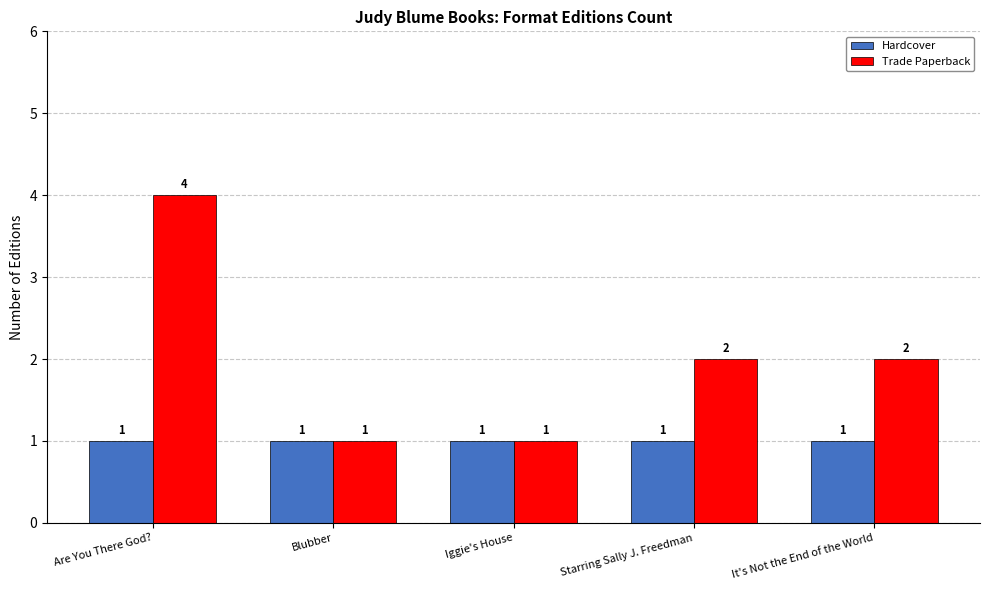

Which series has the largest range (max minus min)?

Trade Paperback